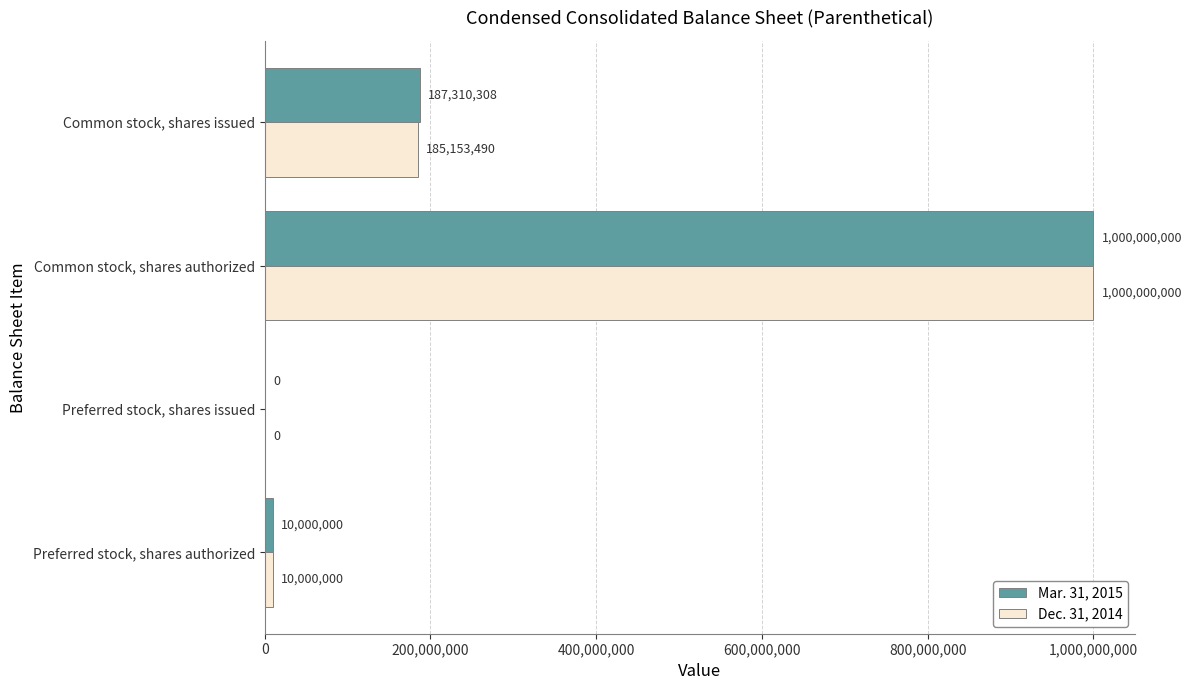

What are all the series names shown in the legend?

Mar. 31, 2015, Dec. 31, 2014